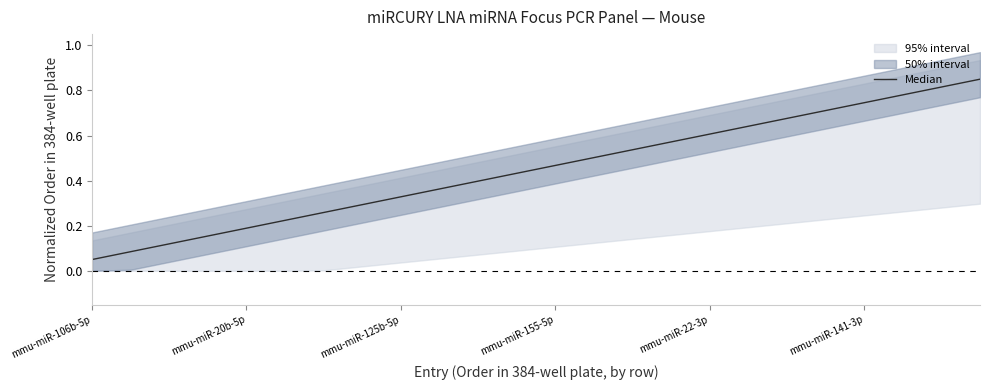

How many data points does each series have?

24